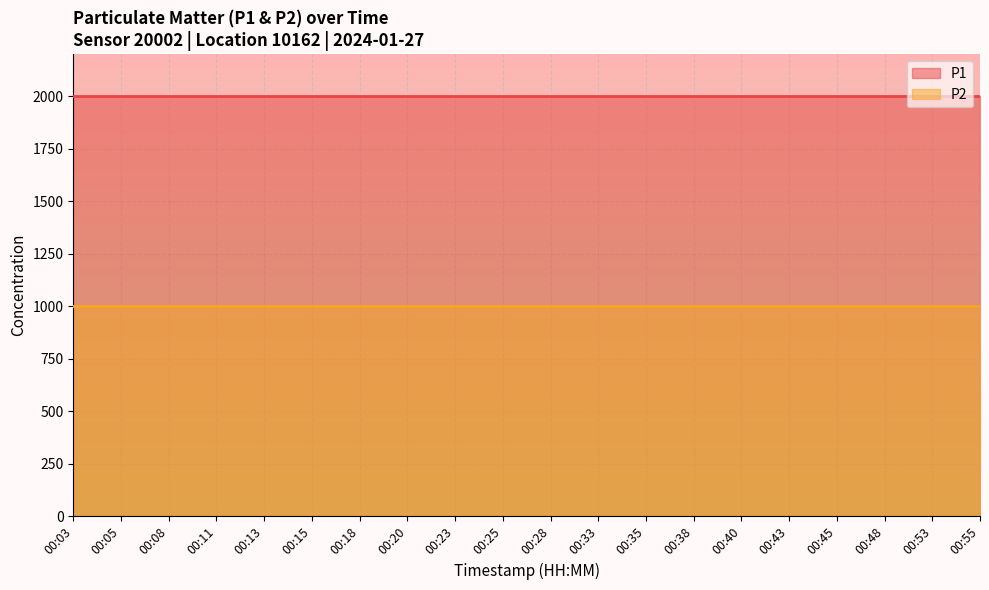

Which category has the lowest value in the P1 series?

00:03